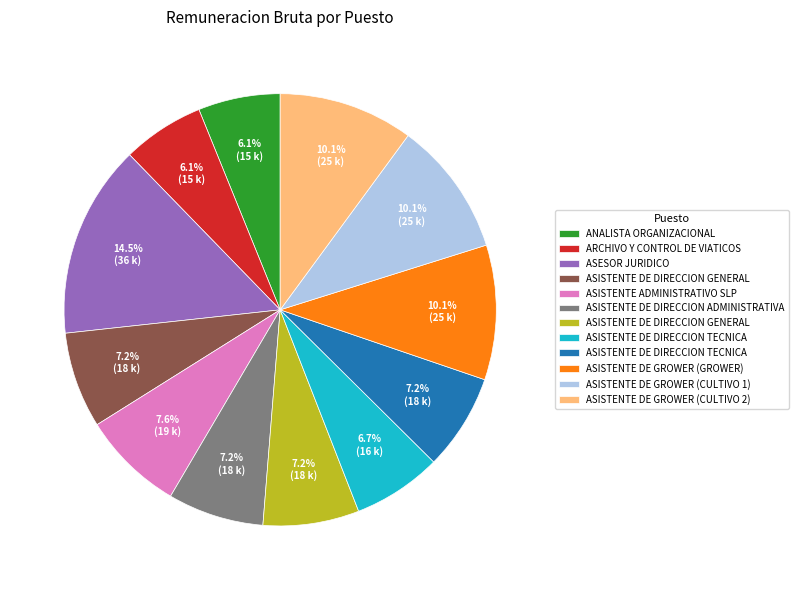

Does any single category account for the majority?

No